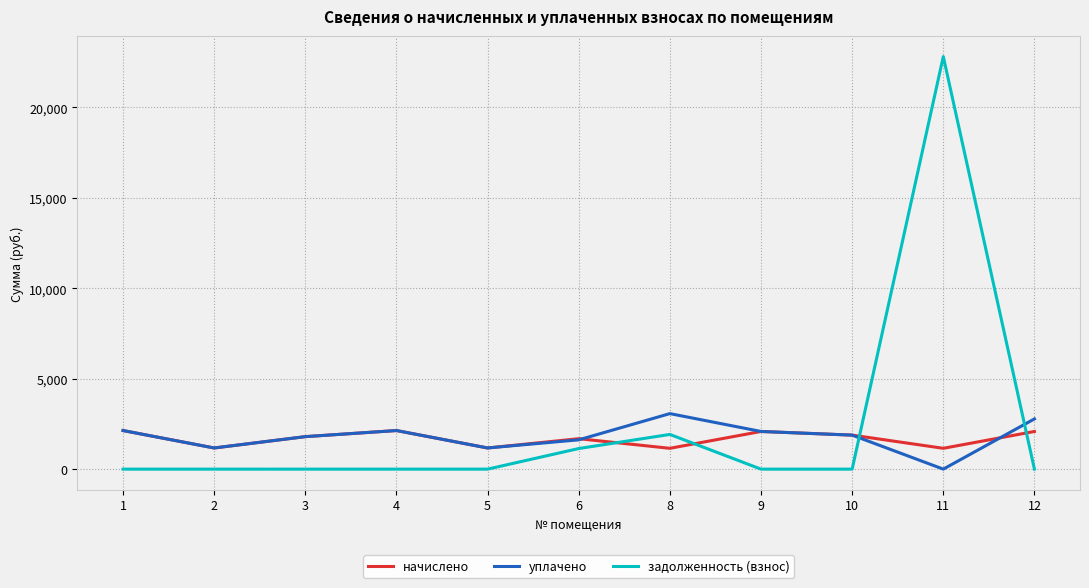

What is the sum of all начислено values?

18432.7